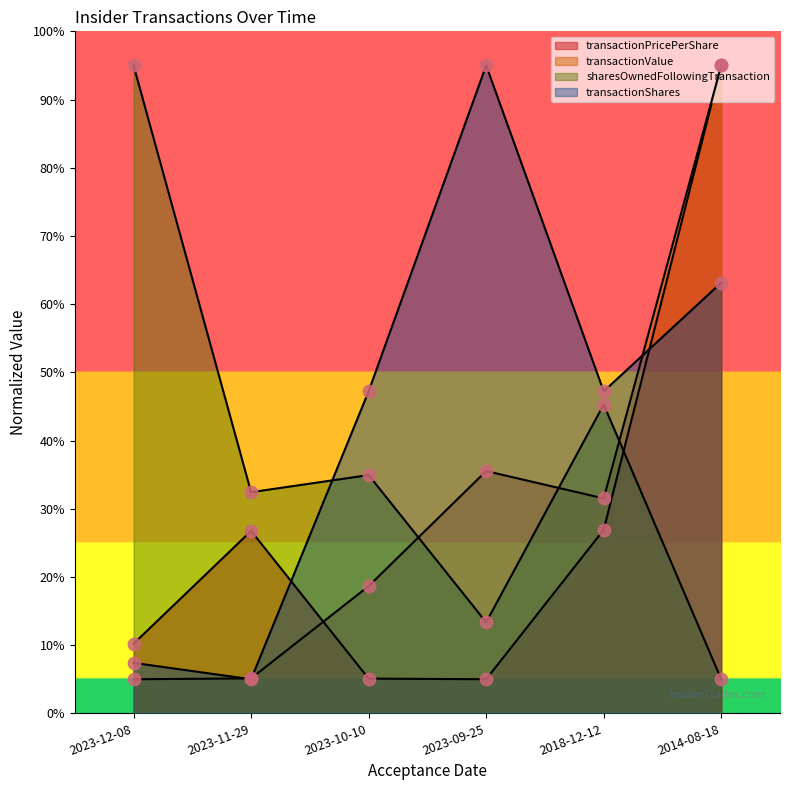

Which series has the largest total across all categories?

transactionShares